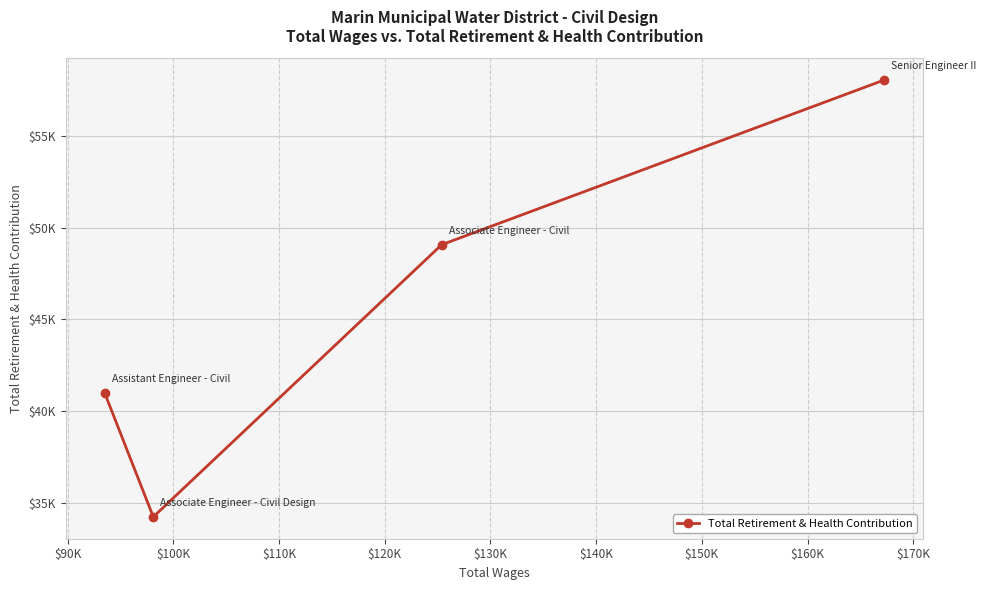

Does the chart have visible grid lines?

Yes